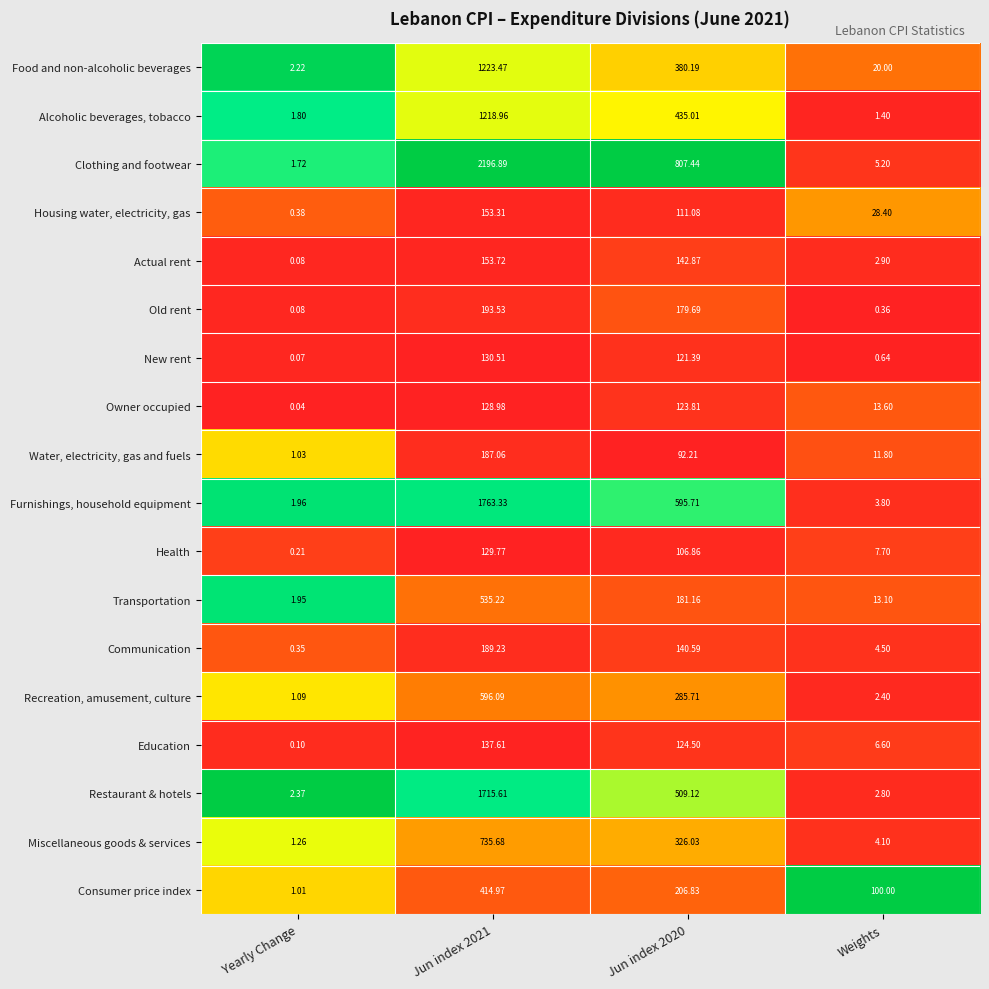

What is the total value across all series at Jun index 2021?

11803.9